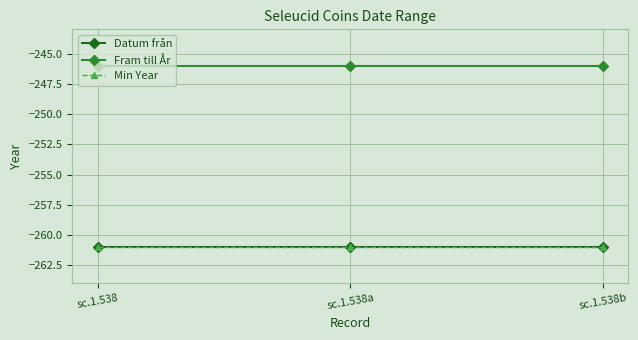

Is it true that Datum från equals -389 at sc.1.538b?

False